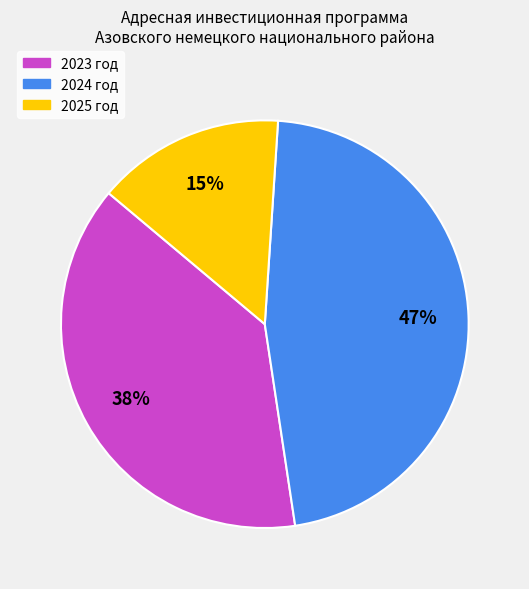

The 2023 год slice represents 46% of the pie. True or false?

False